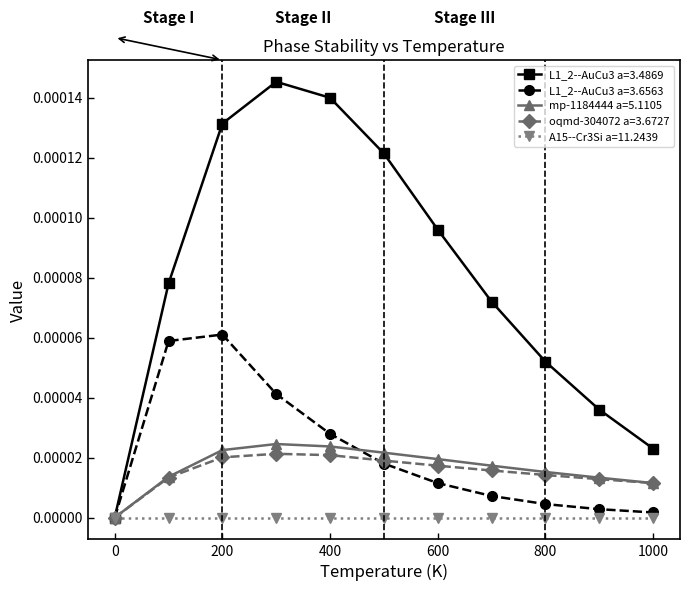

Which series has the largest total across all categories?

L1_2--AuCu3 a=3.4869